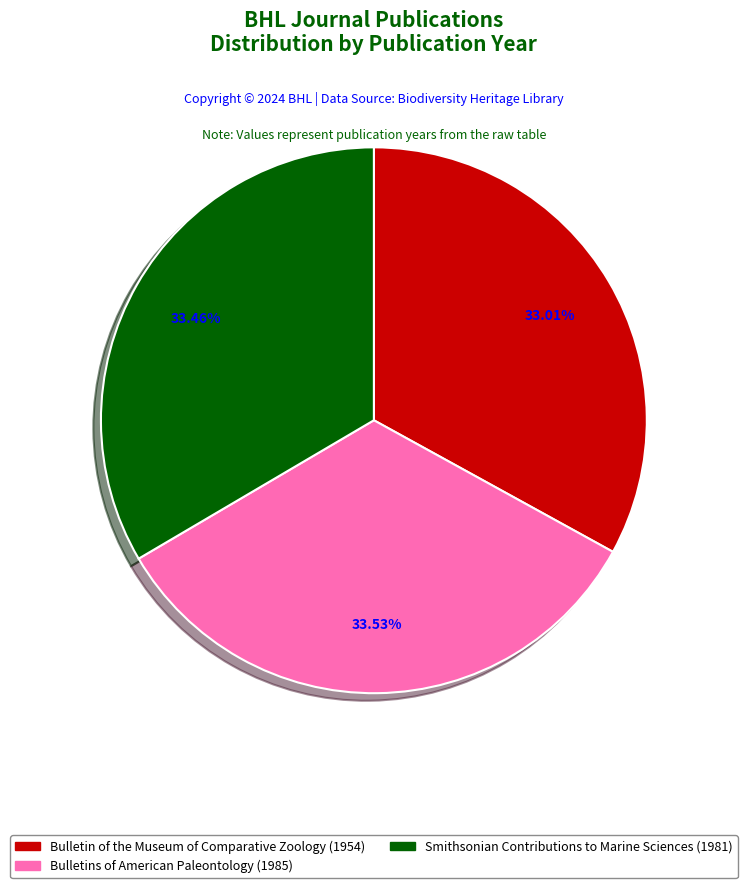

To the nearest percent, what portion does Bulletin of the Museum of Comparative Zoology (1954) represent?

33%